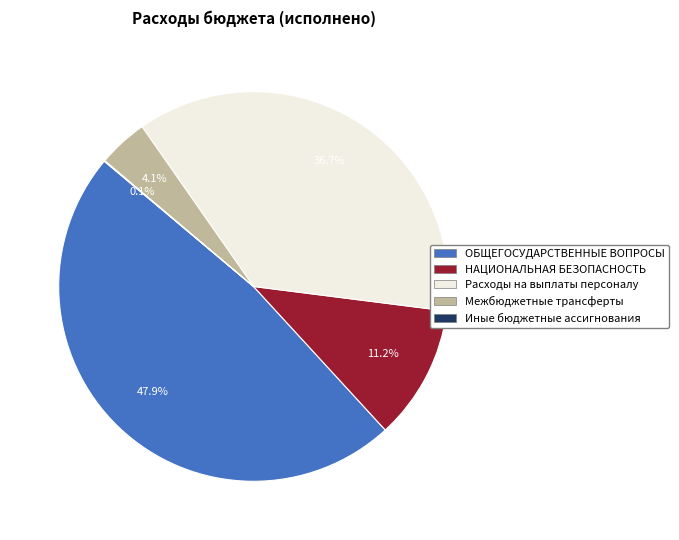

Which category has the biggest portion of the pie?

ОБЩЕГОСУДАРСТВЕННЫЕ ВОПРОСЫ